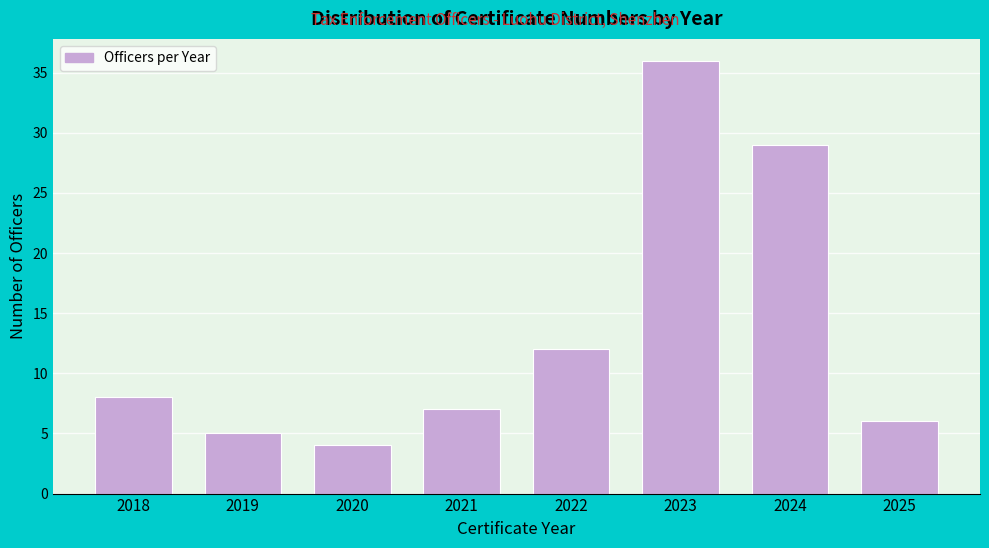

Reading left to right, extract all data points from this chart.

2018=8	2019=5	2020=4	2021=7	2022=12	2023=36	2024=29	2025=6